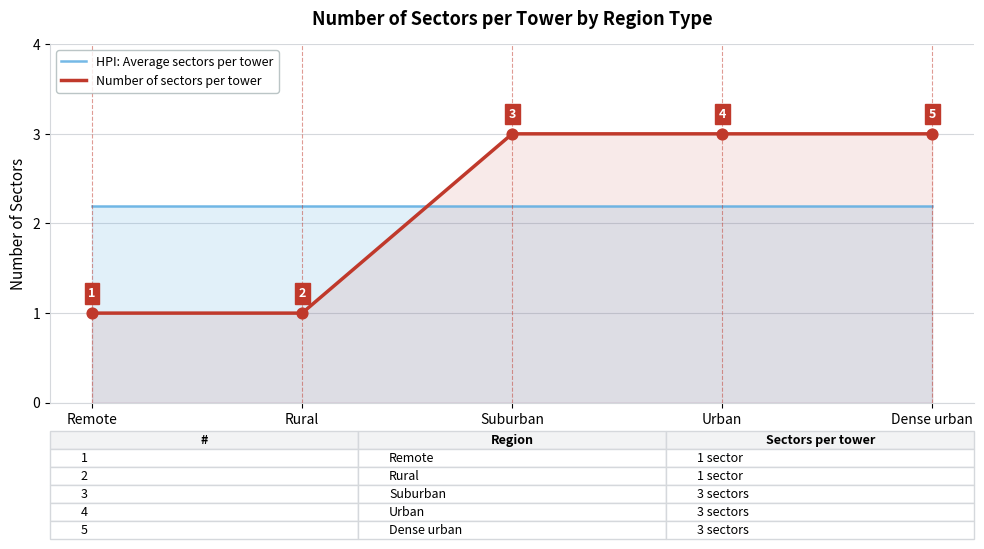

Which series has the widest spread of Y values?

Number of sectors per tower